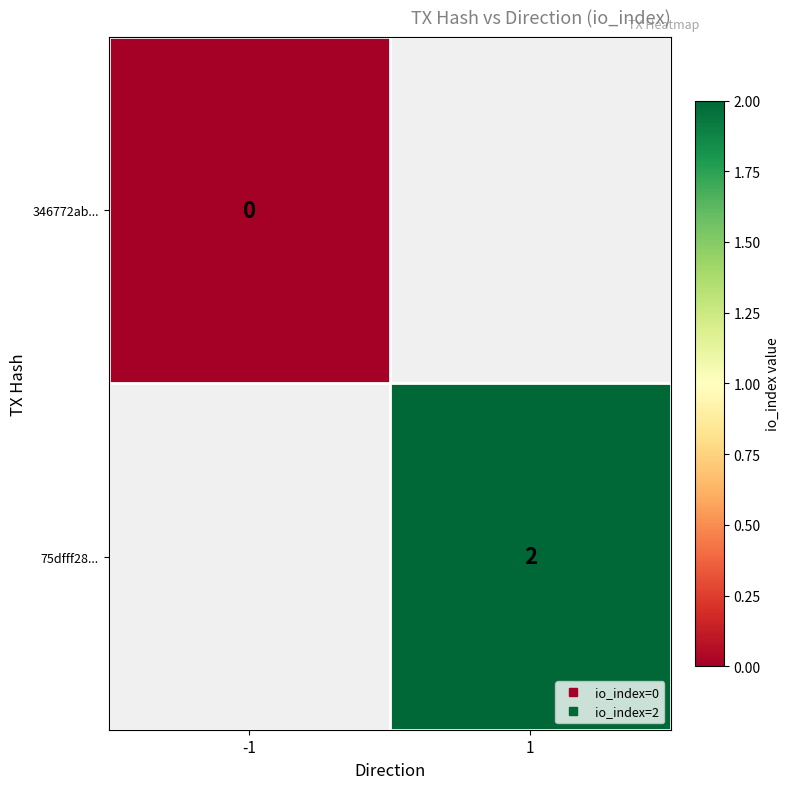

Is it true that 75dfff28... equals 0.7 at 1?

False